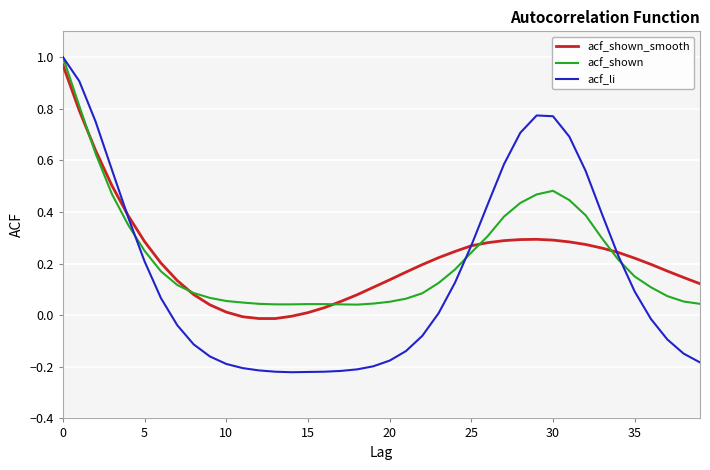

What is the smallest value displayed?

-0.2